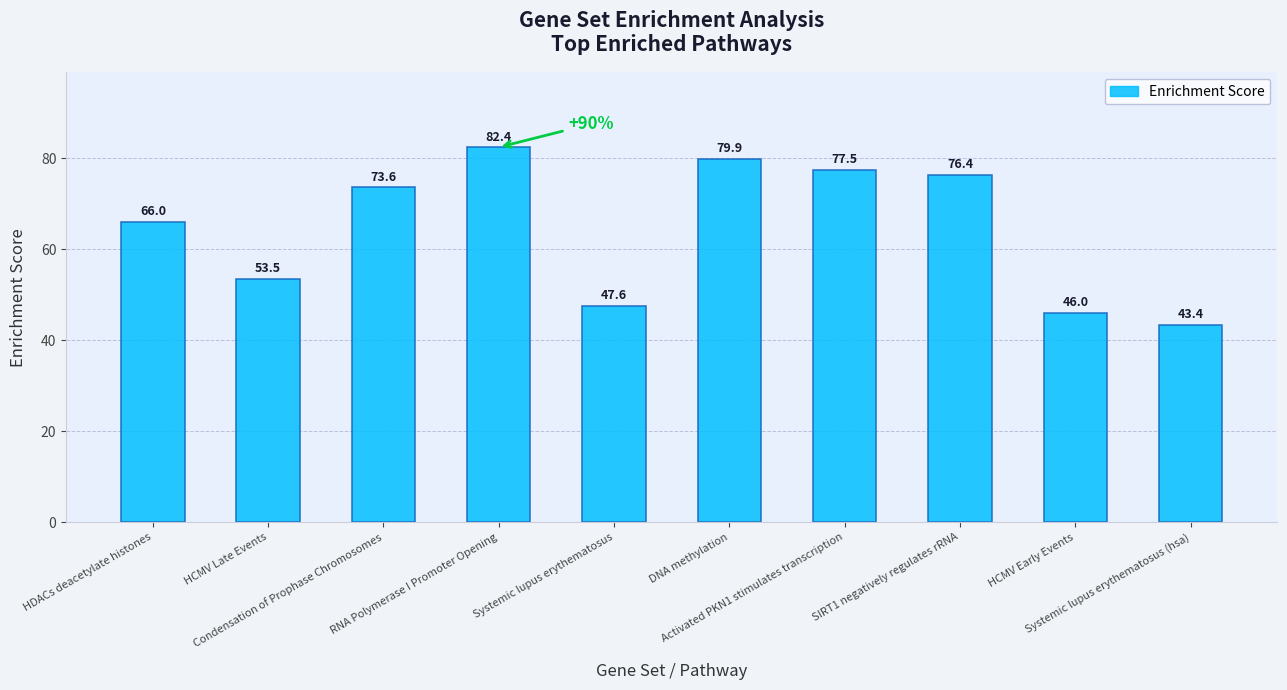

The value at DNA methylation is 52.8. True or false?

False